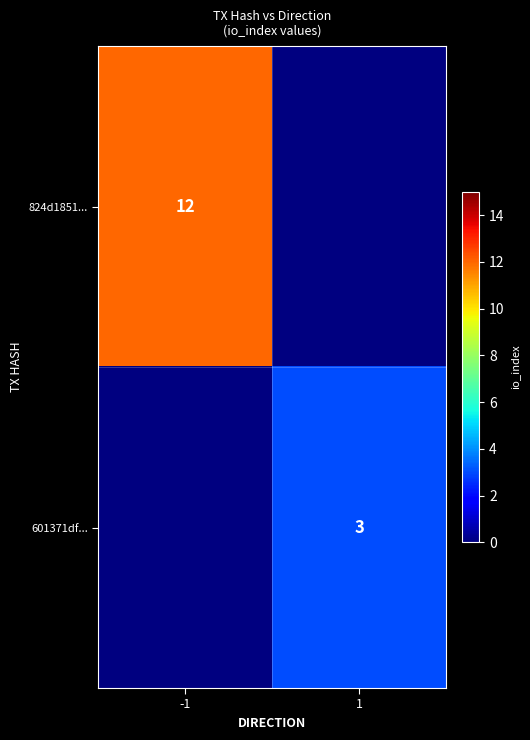

True or false: 601371df... has a value of 5 at 1.

False